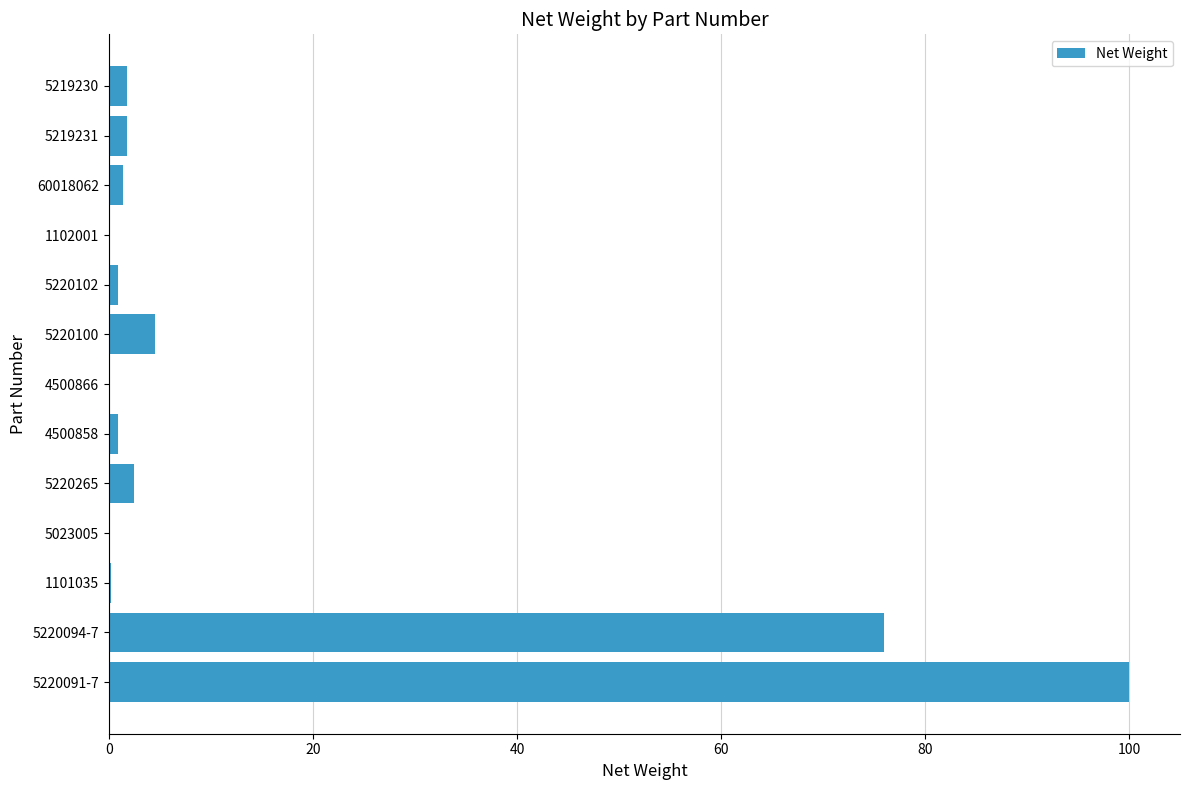

Which category has the highest value across all series?

5220091-7